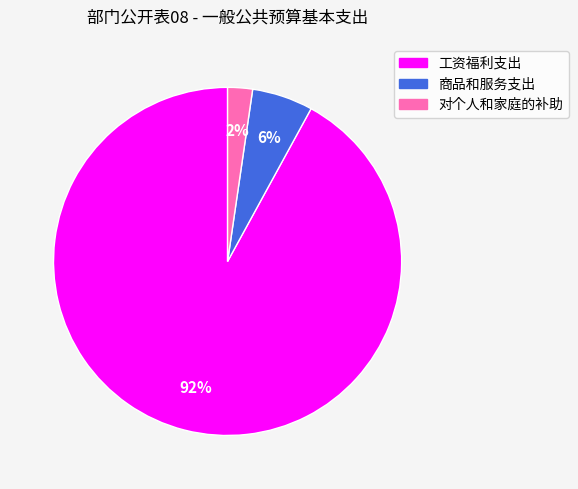

To the nearest percent, what is the average slice percentage?

33%